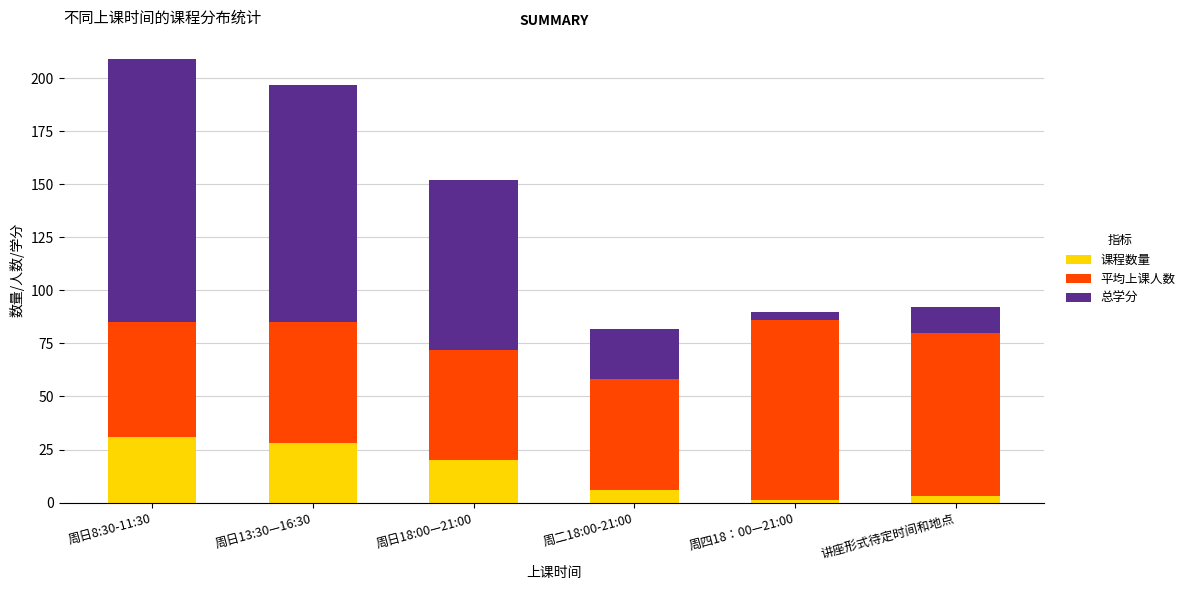

How many categories are shown in the chart?

6